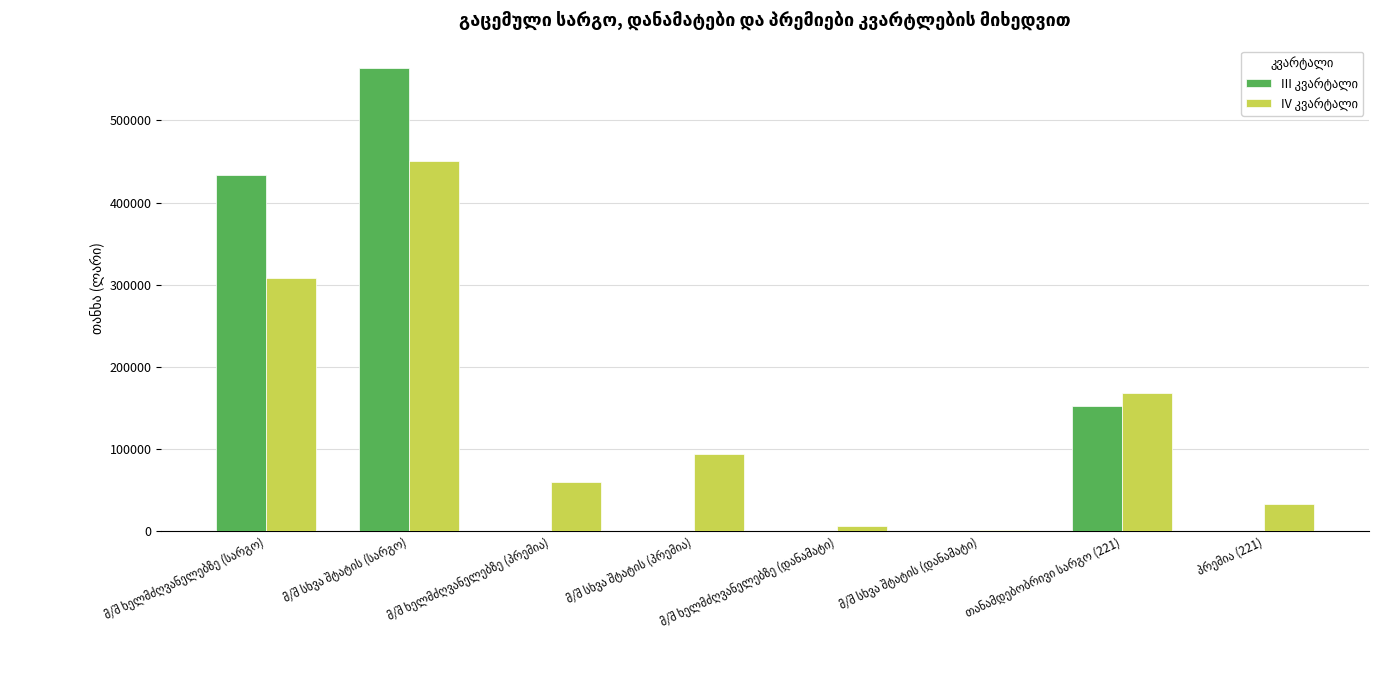

What is the maximum value shown in the chart?

563080.0